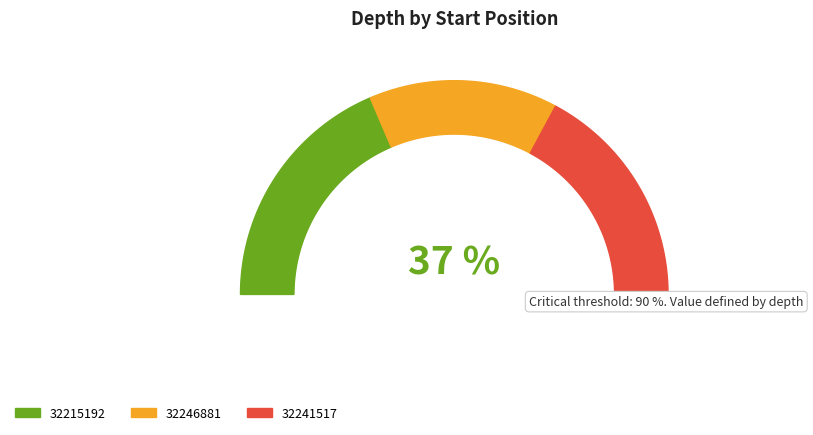

How much of the chart is everything except 32241517?

65.7%